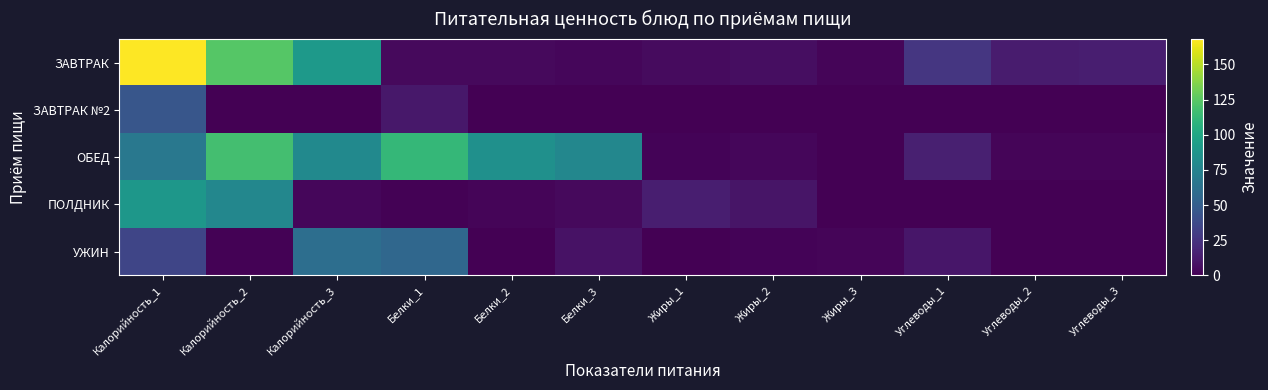

At Жиры_2, list the series in order from largest to smallest.

ПОЛДНИК, ЗАВТРАК, ОБЕД, УЖИН, ЗАВТРАК №2